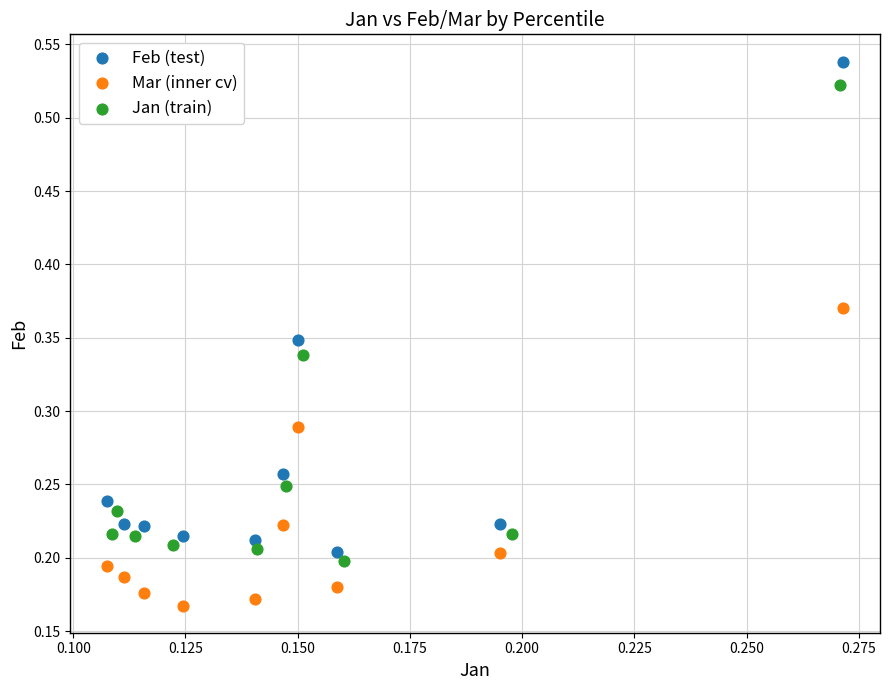

Which series has the largest Y range (max minus min)?

Feb (test)